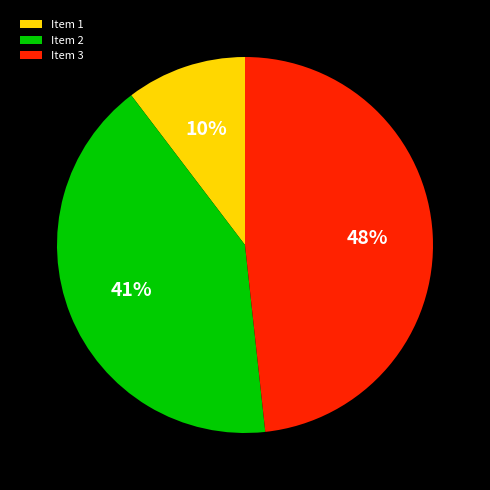

To the nearest percent, what is the average slice percentage?

33%